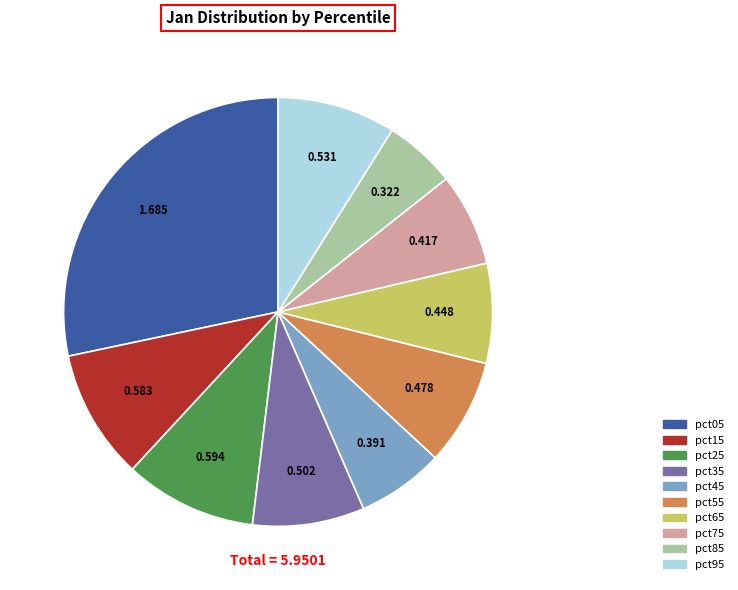

Combined, do pct65 and pct05 account for over 50%?

No